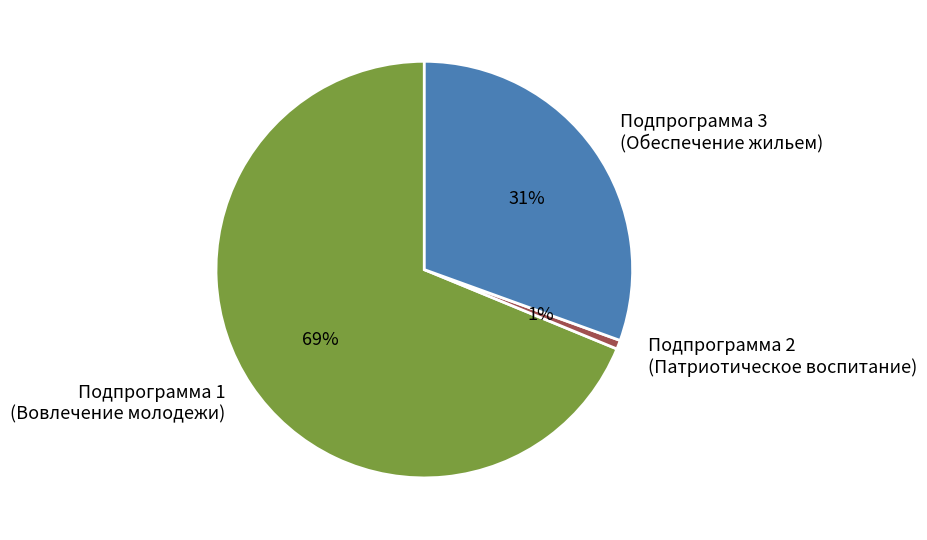

Rank the categories by value from lowest to highest.

Подпрограмма 2 (Патриотическое воспитание), Подпрограмма 3 (Обеспечение жильем), Подпрограмма 1 (Вовлечение молодежи)